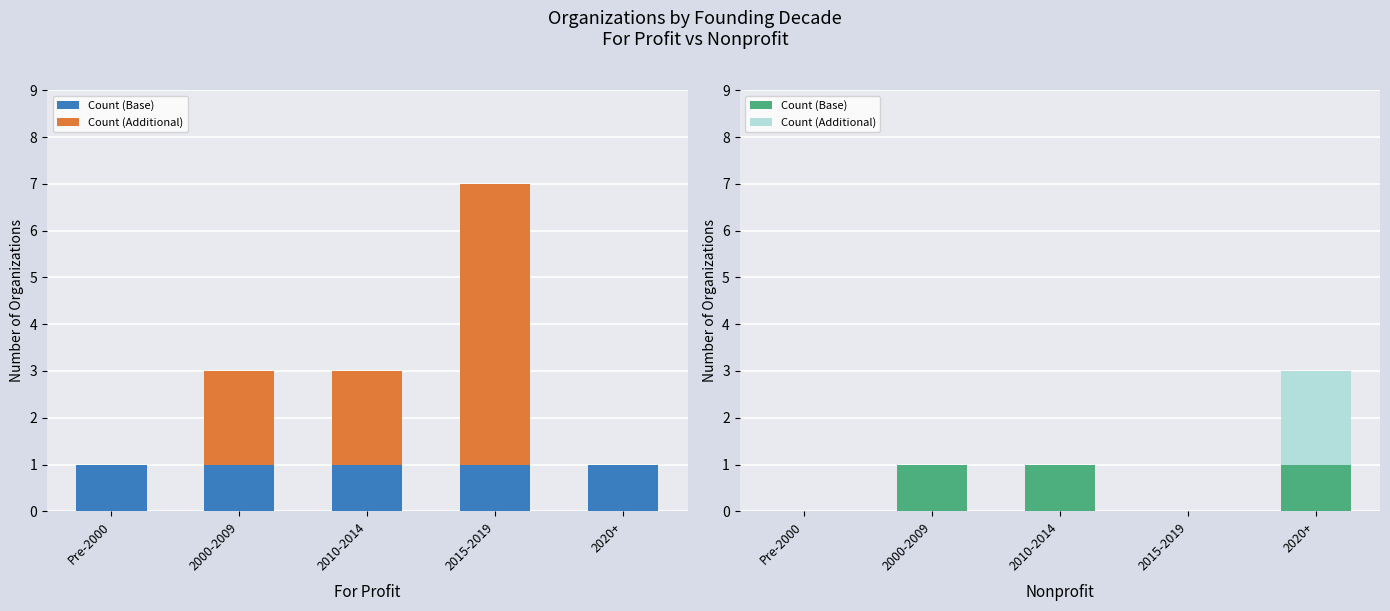

Rank the categories by Count (Base) value from lowest to highest.

Pre-2000, 2015-2019, 2000-2009, 2010-2014, 2020+